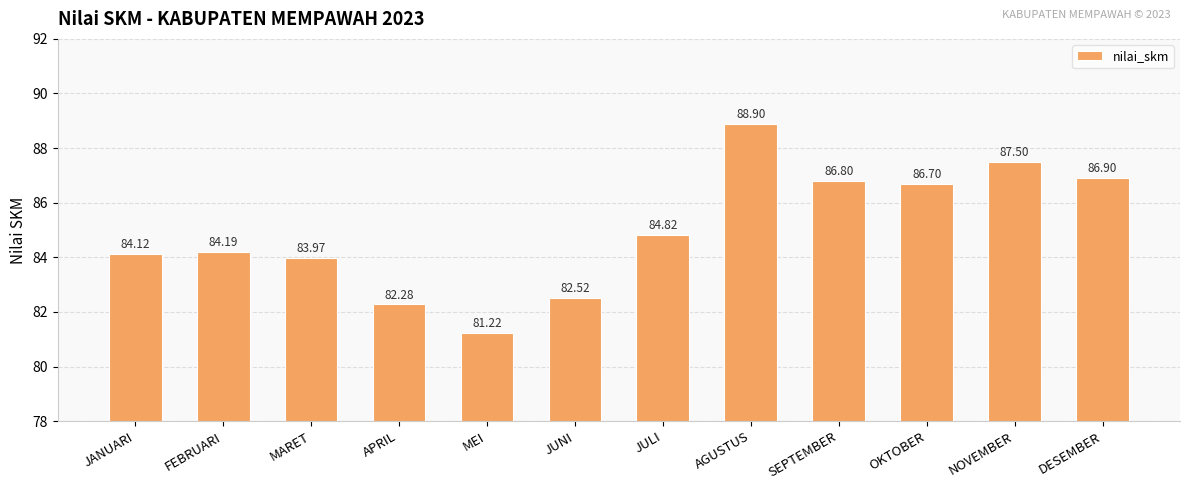

Rank the categories by value from lowest to highest.

MEI, APRIL, JUNI, MARET, JANUARI, FEBRUARI, JULI, OKTOBER, SEPTEMBER, DESEMBER, NOVEMBER, AGUSTUS